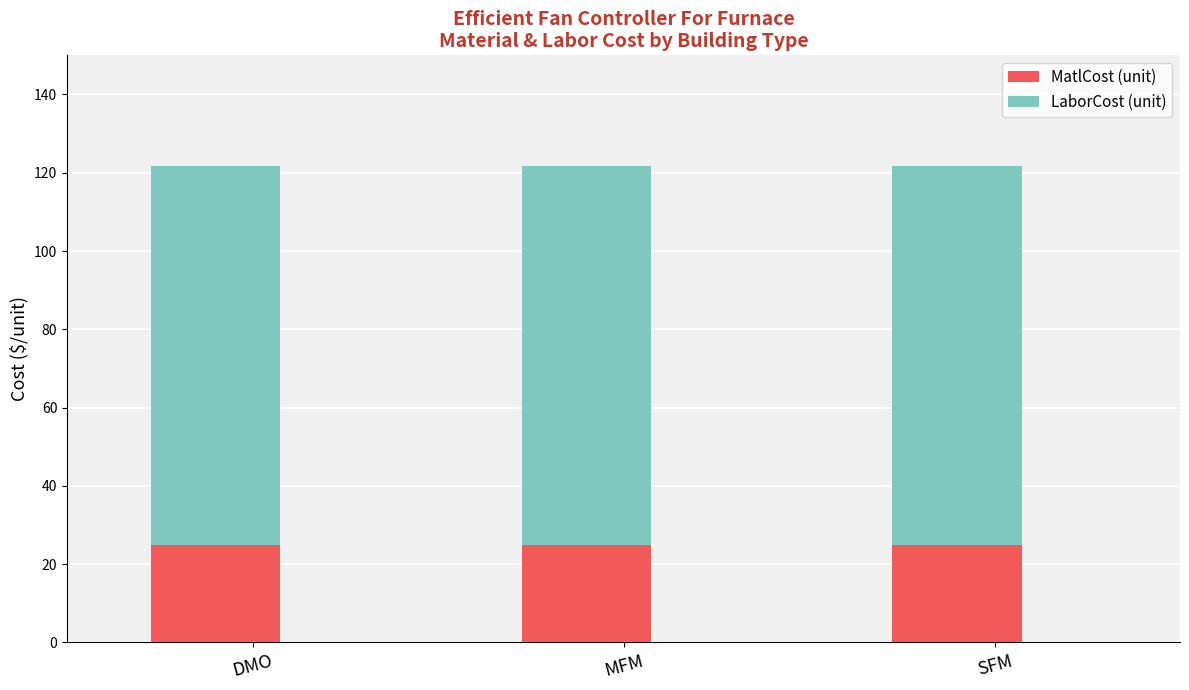

Count the number of categories in the chart.

3